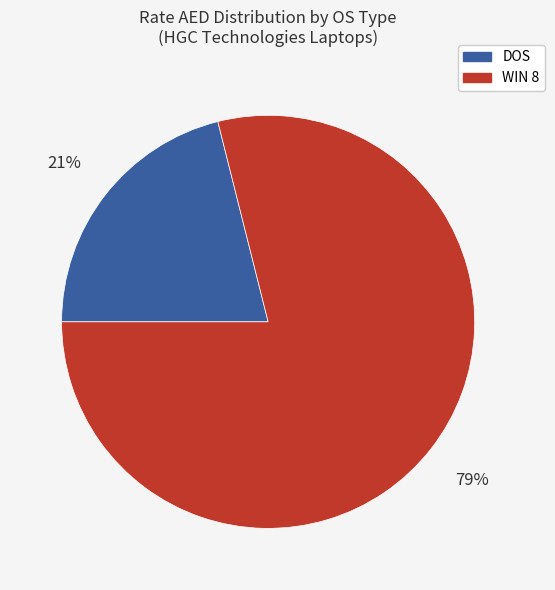

Does any single category account for the majority?

Yes